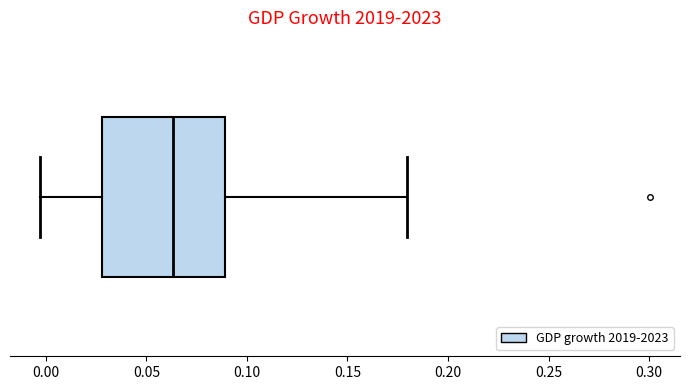

Transcribe this box plot: give where the median line is, the range the box spans, and where the two whiskers end, as read against the x-axis. The values are not printed on the chart, so give them approximately, as read against the axis.

median 0.065, box 0.030 to 0.090, whiskers -0.005 to 0.180